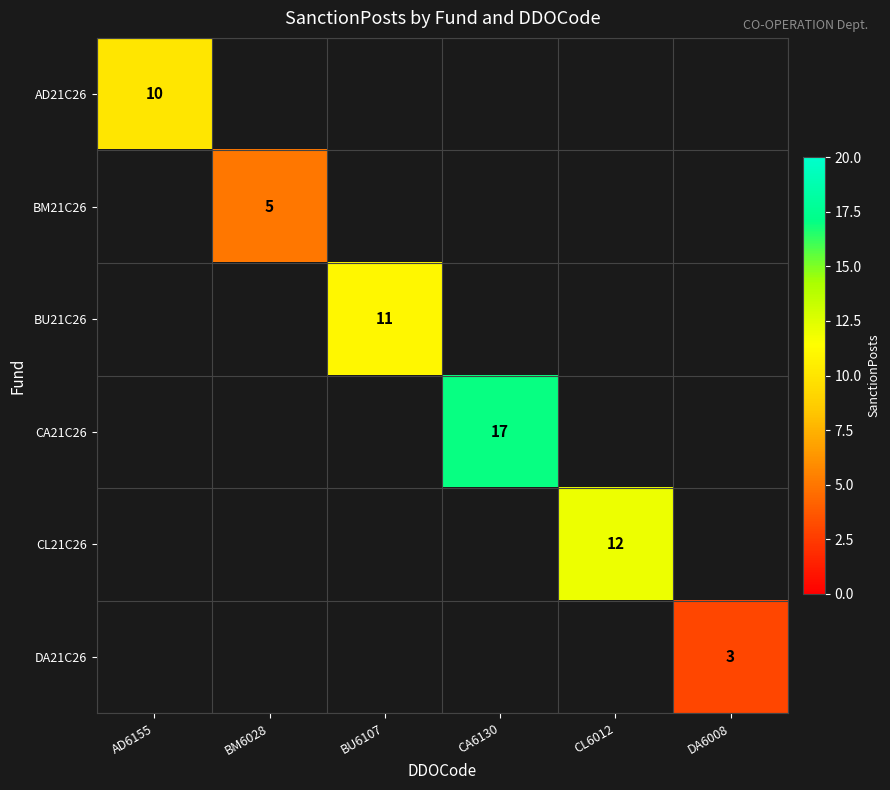

What is the total value across all series at BM6028?

5